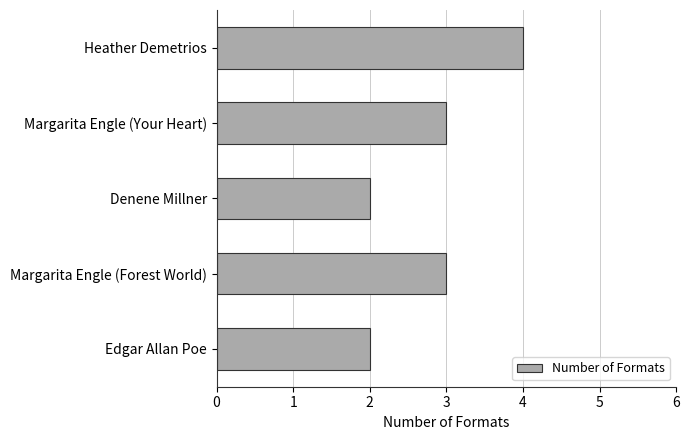

Between Denene Millner and Margarita Engle (Forest World), which is larger?

Margarita Engle (Forest World)